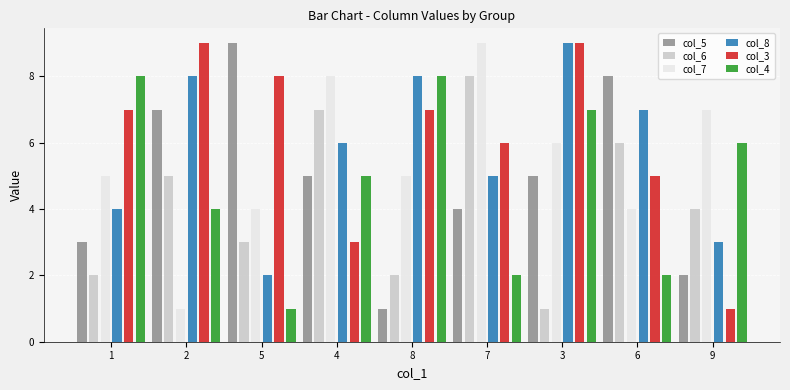

Reading left to right, extract all data points from this chart.

col_5: 1=3	2=7	5=9	4=5	8=1	7=4	3=5	6=8	9=2
col_6: 1=2	2=5	5=3	4=7	8=2	7=8	3=1	6=6	9=4
col_7: 1=5	2=1	5=4	4=8	8=5	7=9	3=6	6=4	9=7
col_8: 1=4	2=8	5=2	4=6	8=8	7=5	3=9	6=7	9=3
col_3: 1=7	2=9	5=8	4=3	8=7	7=6	3=9	6=5	9=1
col_4: 1=8	2=4	5=1	4=5	8=8	7=2	3=7	6=2	9=6